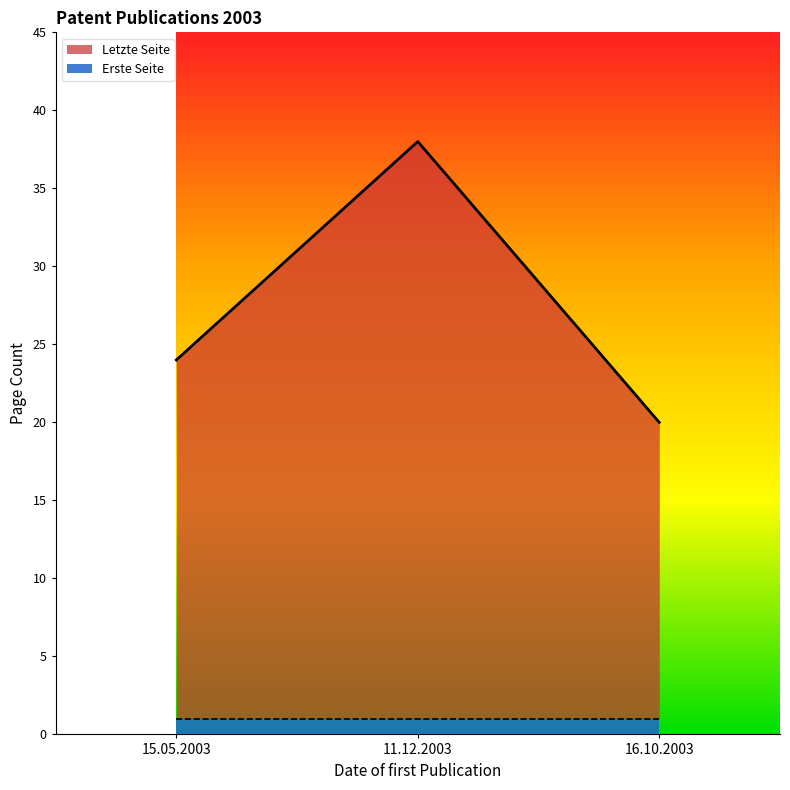

Which category has the highest value across all series?

11.12.2003